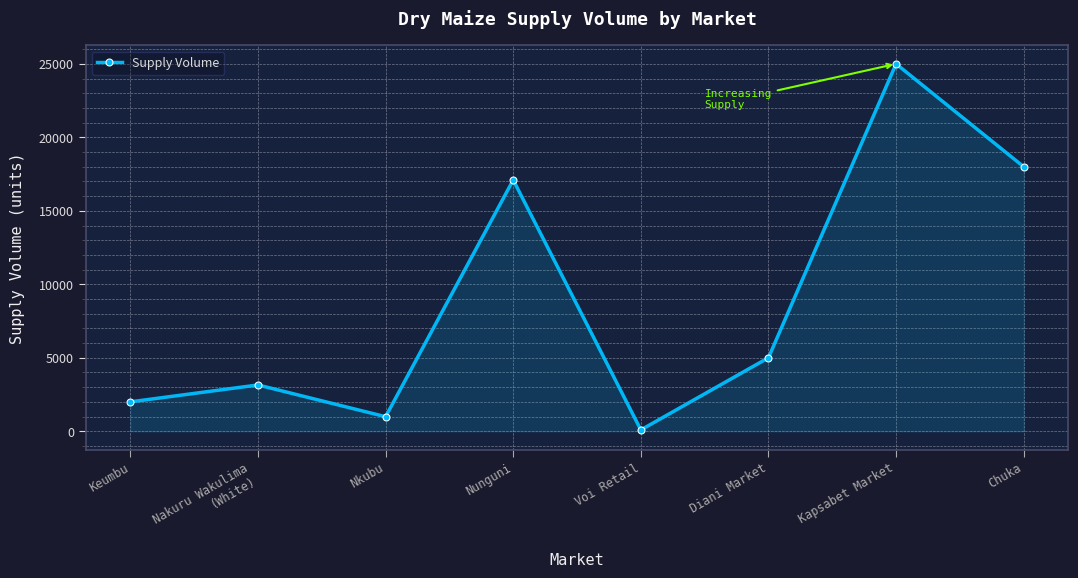

How many lines are shown in the chart?

1